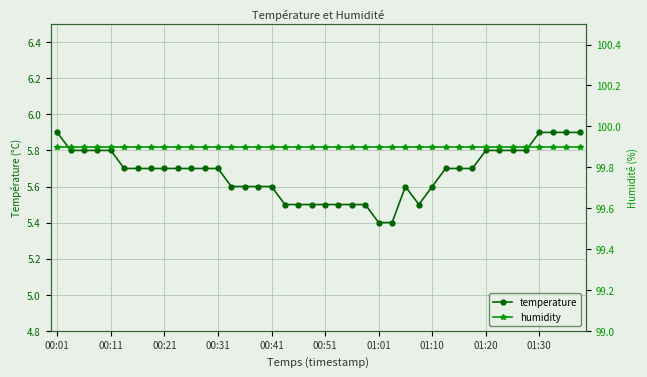

Reading right to left, what are all the values shown in this chart?

temperature: 5.9	5.9	5.9	5.9	5.8	5.8	5.8	5.8	5.7	5.7	5.7	5.6	5.5	5.6	5.4	5.4	5.5	5.5	5.5	5.5	5.5	5.5	5.5	5.6	5.6	5.6	5.6	5.7	5.7	5.7	5.7	5.7	5.7	5.7	5.7	5.8	5.8	5.8	5.8	5.9
humidity: 99.9	99.9	99.9	99.9	99.9	99.9	99.9	99.9	99.9	99.9	99.9	99.9	99.9	99.9	99.9	99.9	99.9	99.9	99.9	99.9	99.9	99.9	99.9	99.9	99.9	99.9	99.9	99.9	99.9	99.9	99.9	99.9	99.9	99.9	99.9	99.9	99.9	99.9	99.9	99.9